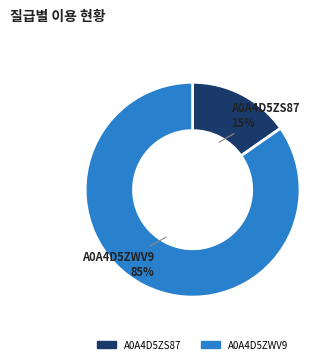

To the nearest percent, what is the average slice percentage?

50%